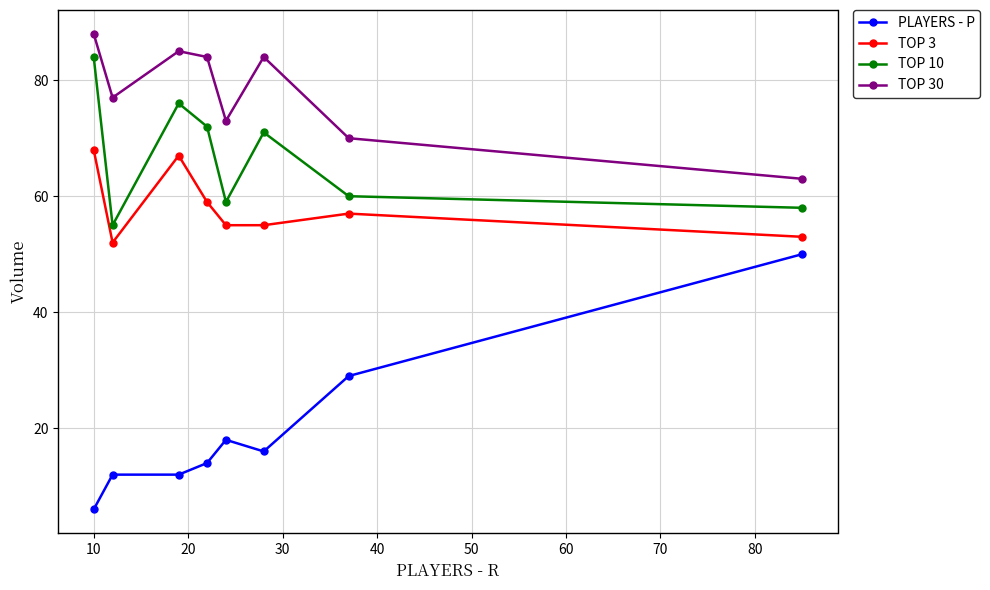

Reading right to left, what are all the values shown in this chart?

PLAYERS - P: 50	29	16	18	14	12	12	6
TOP 3: 53	57	55	55	59	67	52	68
TOP 10: 58	60	71	59	72	76	55	84
TOP 30: 63	70	84	73	84	85	77	88